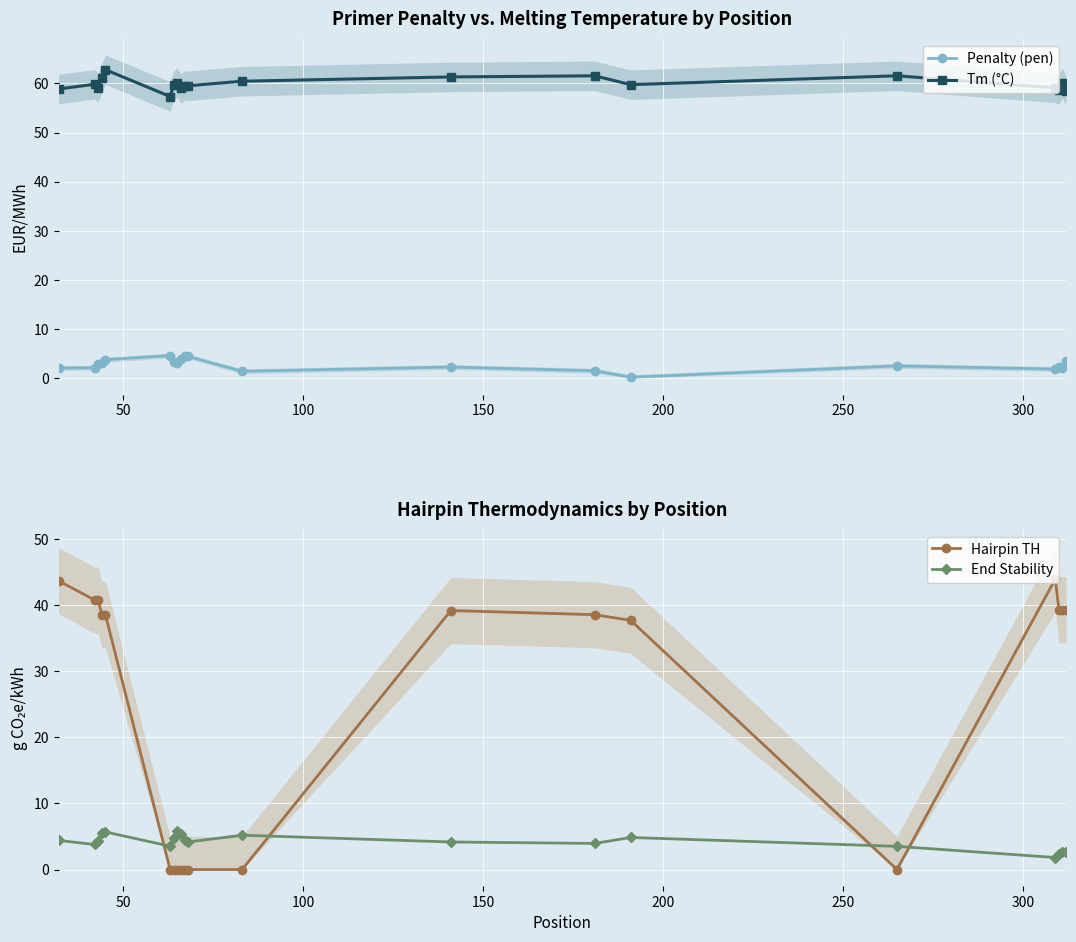

What is the value of the Penalty (pen) point at the 5th from the left?

3.8